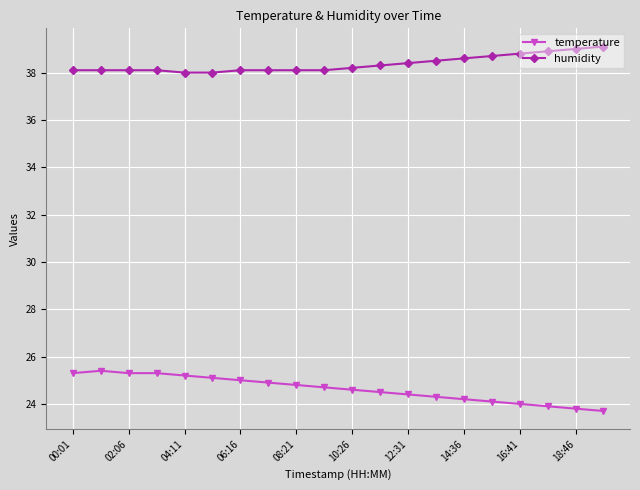

What is the difference between the maximum and minimum values in the temperature series?

1.7